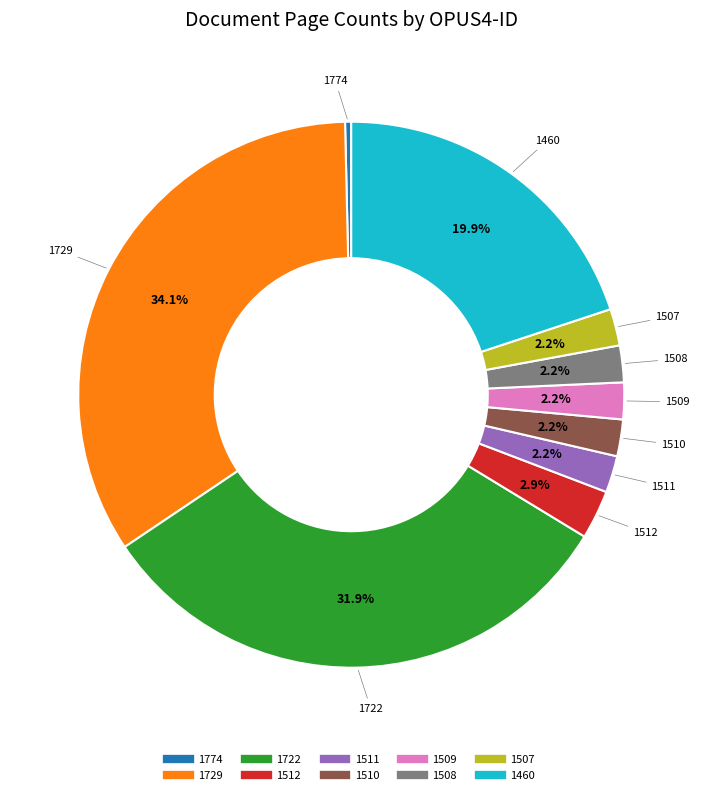

Combined, what portion of the pie is 1509 and 1460?

22.1%